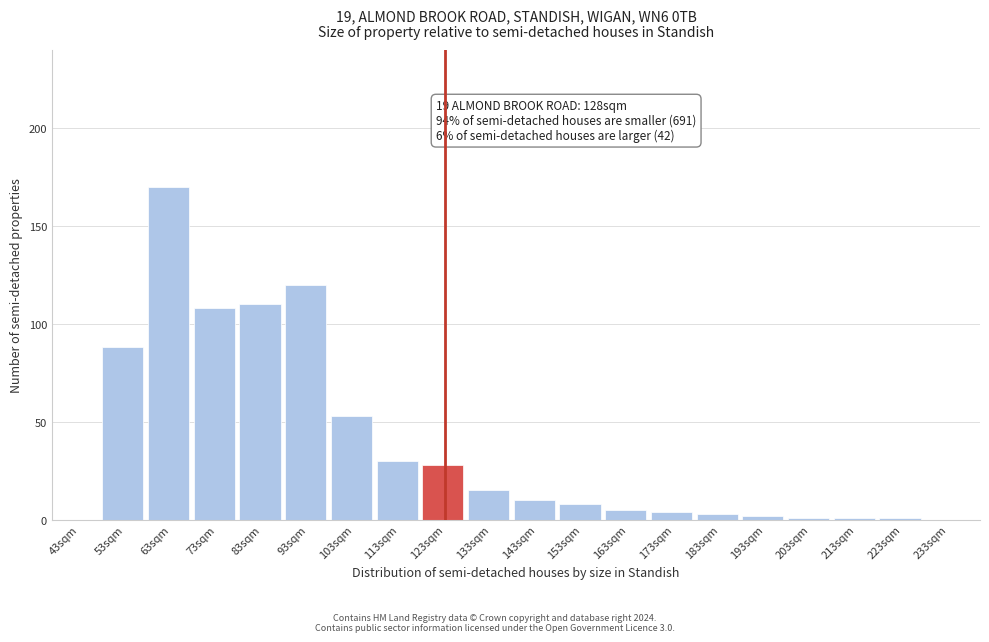

Reading right to left, transcribe all the data shown in this chart.

233sqm=0	223sqm=1	213sqm=1	203sqm=1	193sqm=2	183sqm=3	173sqm=4	163sqm=5	153sqm=8	143sqm=10	133sqm=15	123sqm=28	113sqm=30	103sqm=53	93sqm=120	83sqm=110	73sqm=108	63sqm=170	53sqm=88	43sqm=0